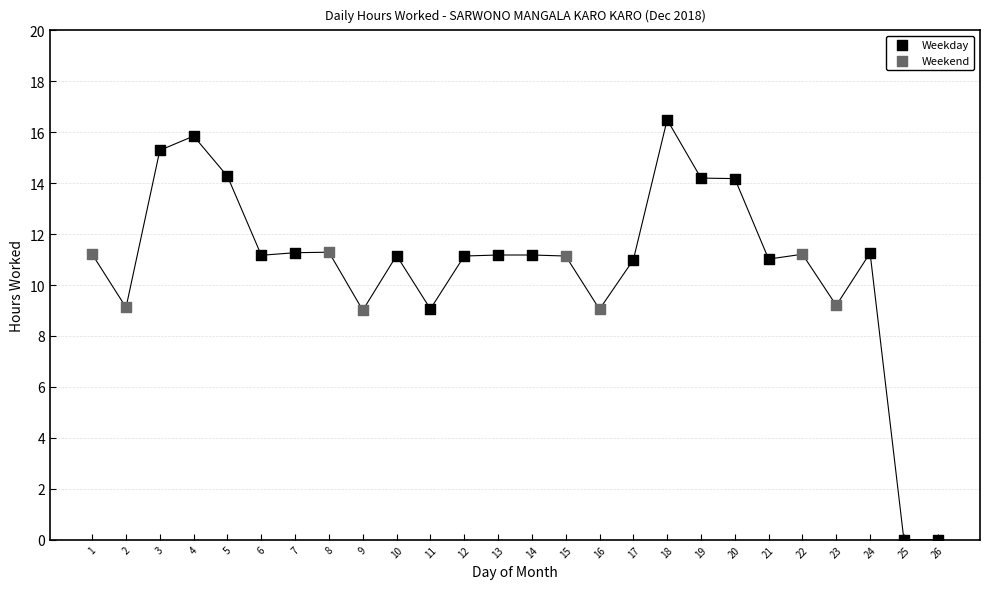

Which series has the largest Y range (max minus min)?

Weekday